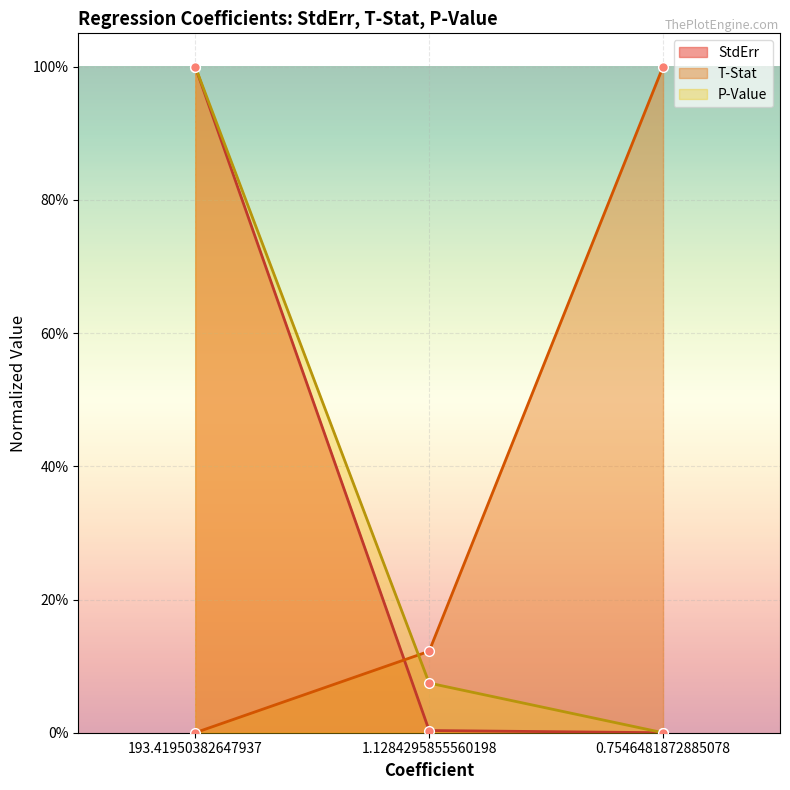

Reading left to right, what are all the values shown in this chart?

StdErr: 193.41950382647937=1.0	1.1284295855560198=0.0	0.7546481872885078=0.0
T-Stat: 193.41950382647937=0.0	1.1284295855560198=0.1	0.7546481872885078=1.0
P-Value: 193.41950382647937=1.0	1.1284295855560198=0.1	0.7546481872885078=0.0